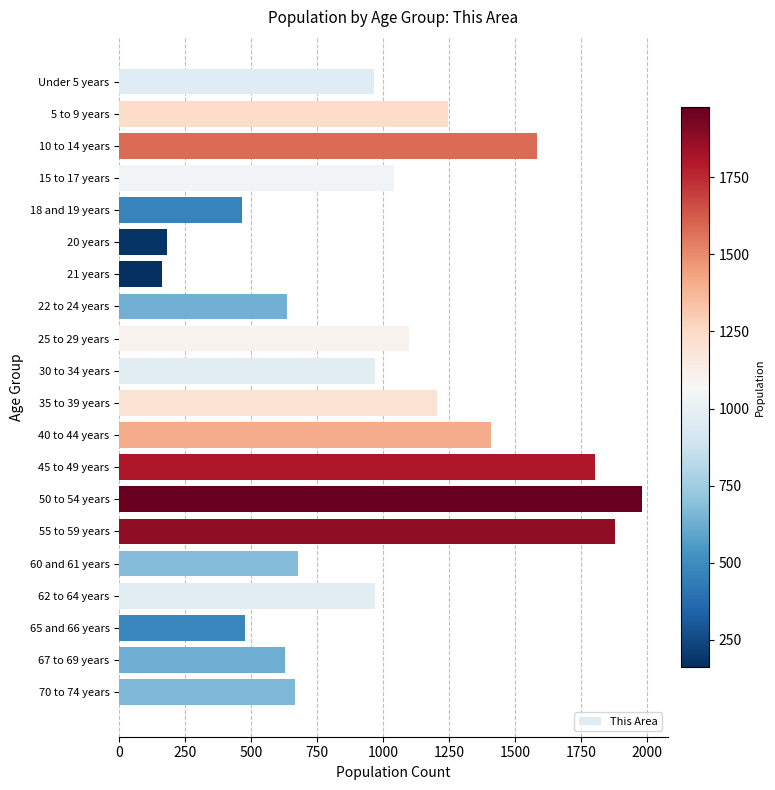

What is the difference between the second highest and second lowest values?

1696